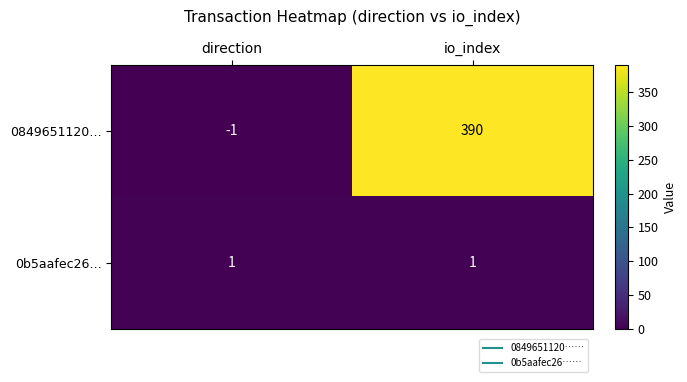

What is the spread (max minus min) of values at direction?

2